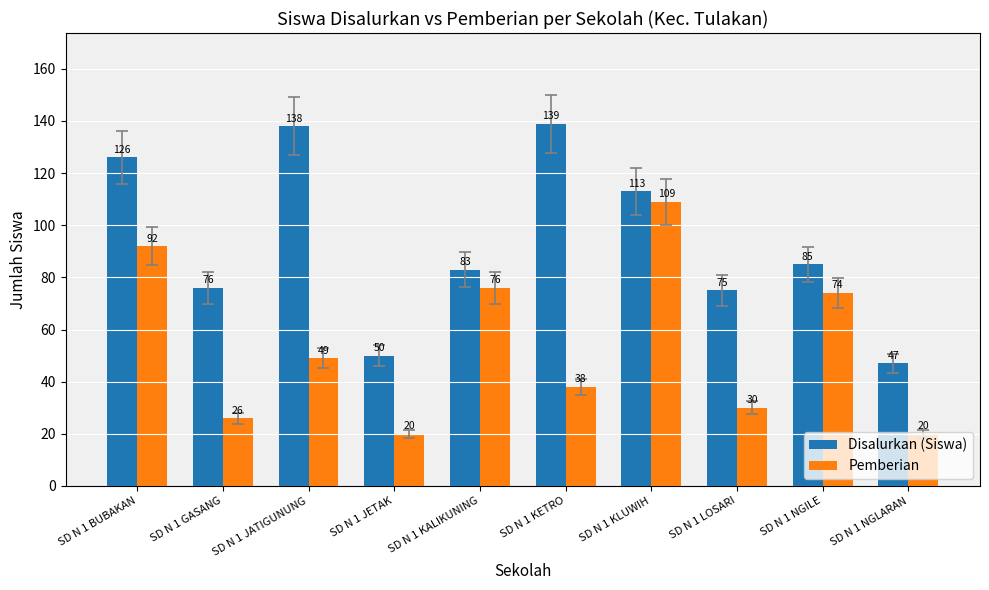

True or false: Disalurkan (Siswa) has a value of 68 at SD N 1 NGLARAN.

False